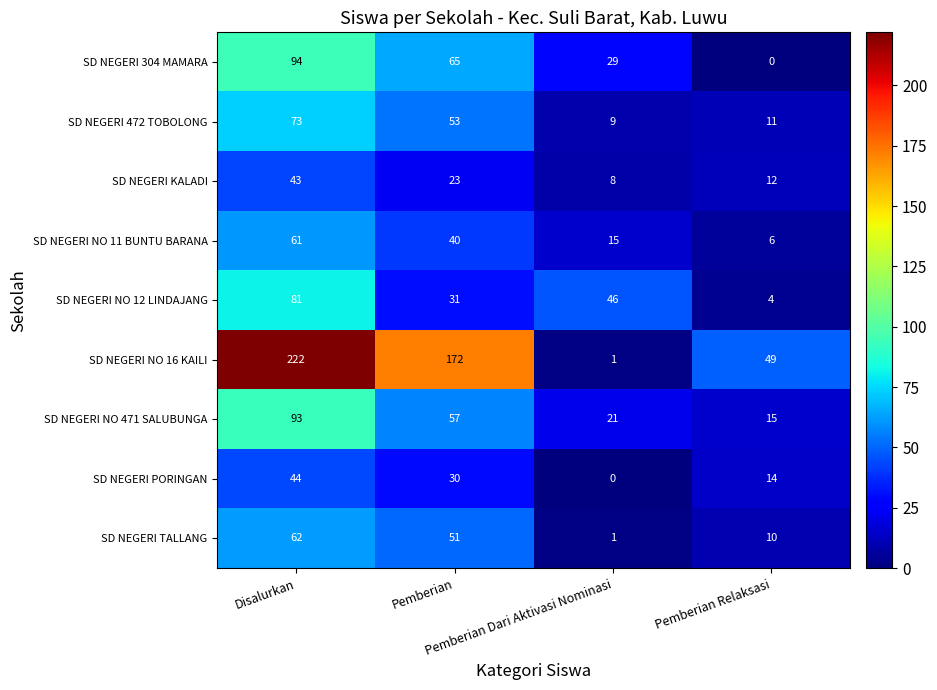

How many series are shown in this chart?

9